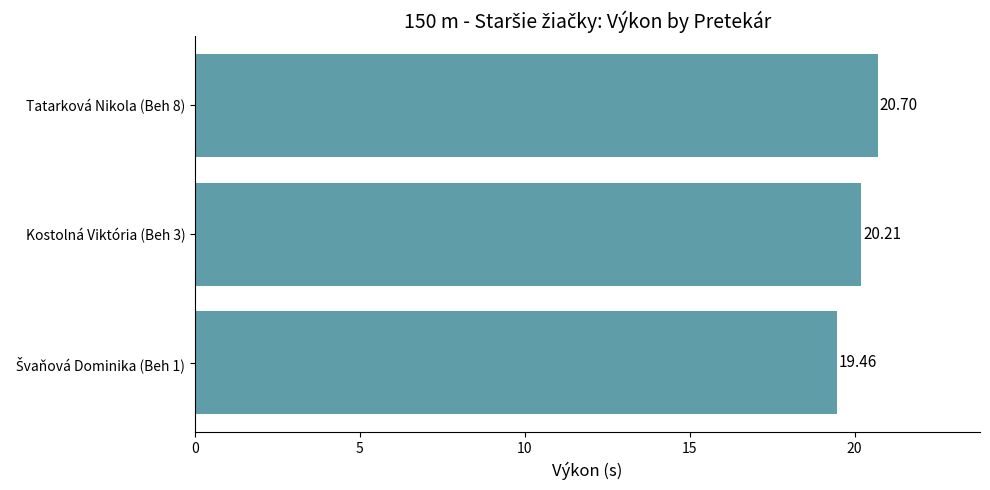

Approximately how many times larger is the value at Kostolná Viktória (Beh 3) compared to Tatarková Nikola (Beh 8)?

1.0